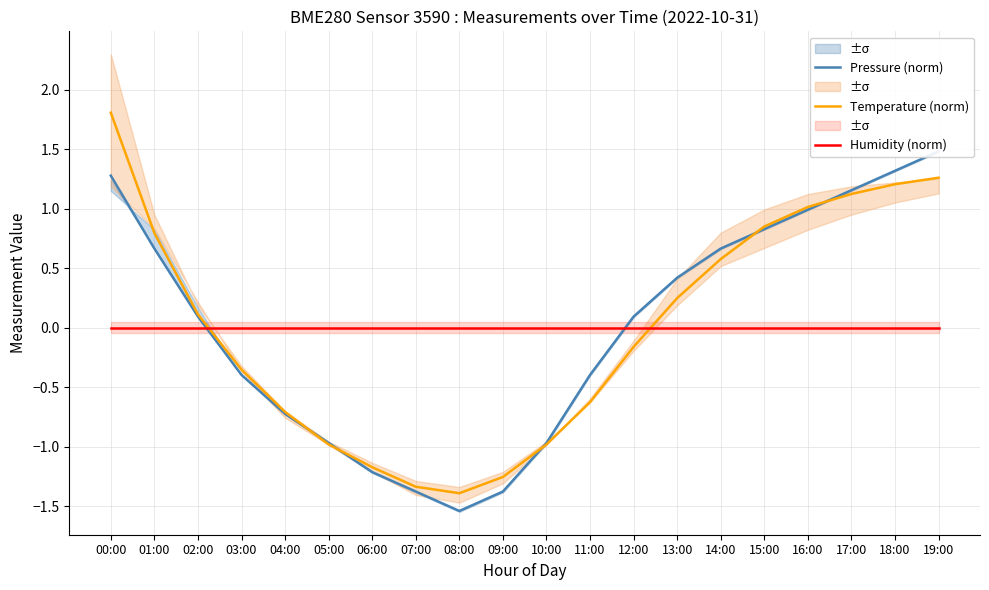

Is the value of Temperature (norm) at 06:00 greater than the value of Humidity (norm) at 02:00?

No